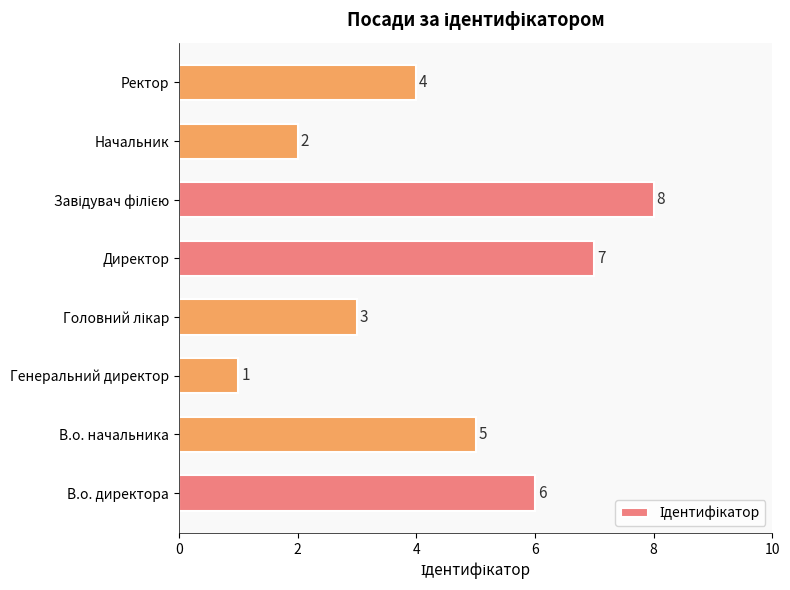

At which category does the chart reach its minimum across all series?

Генеральний директор